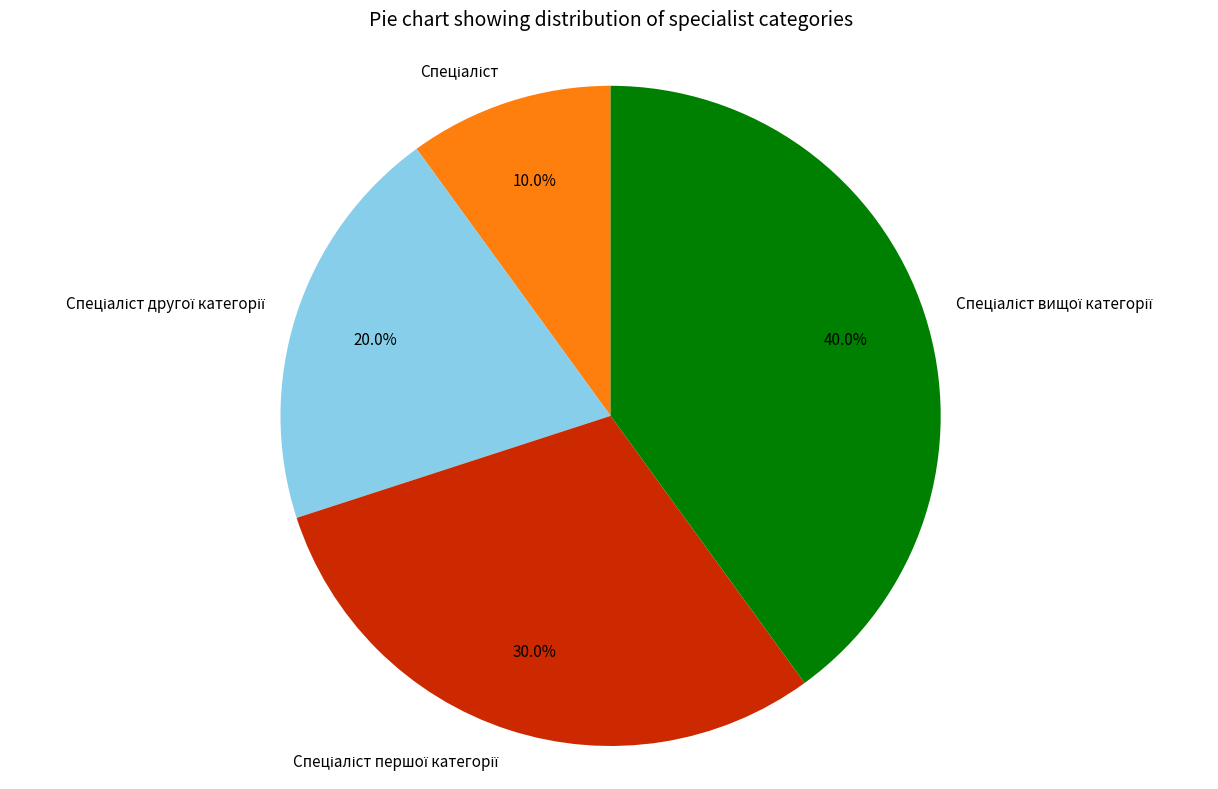

Is there a majority slice in this chart?

No